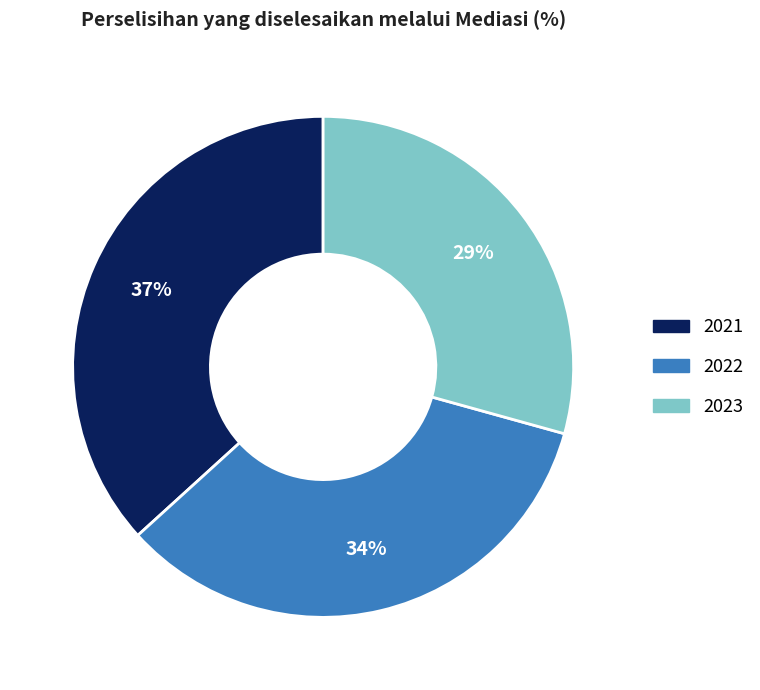

How many segments does this pie chart have?

3